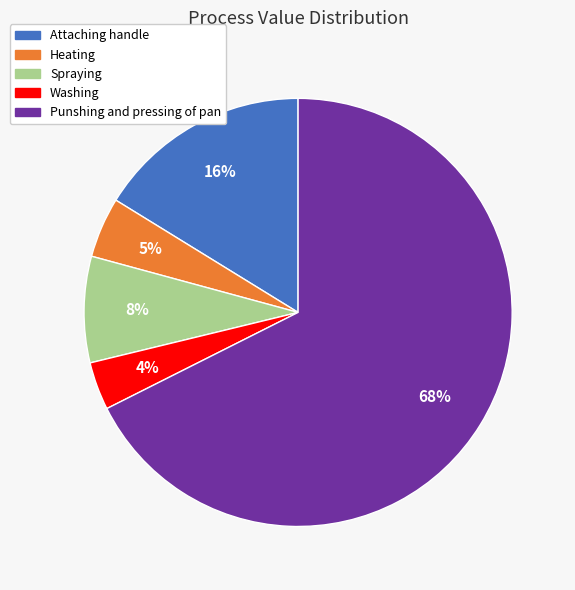

How many segments does this pie chart have?

5